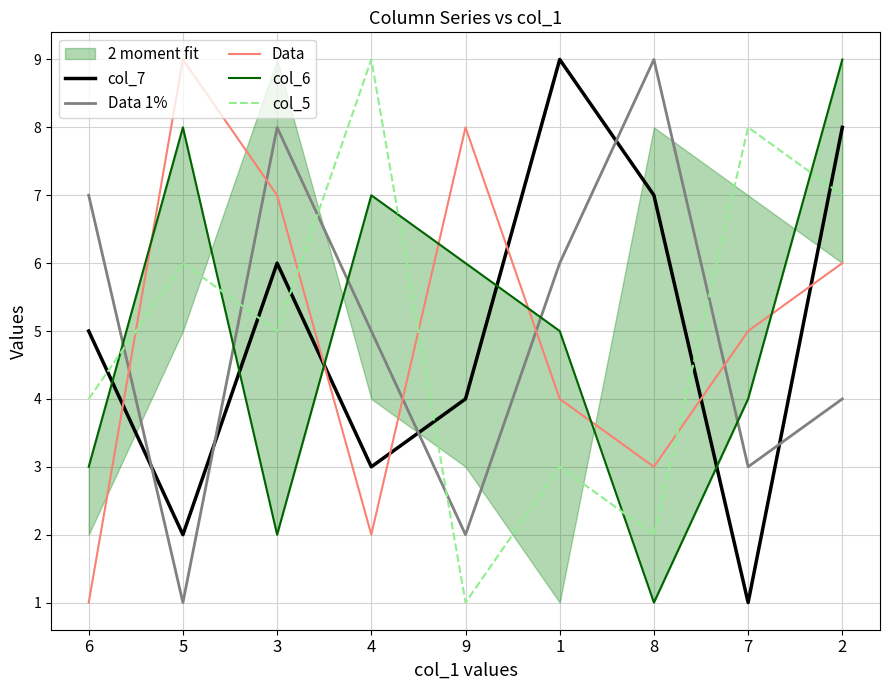

The value of col_6 at 2 is 5. True or false?

False